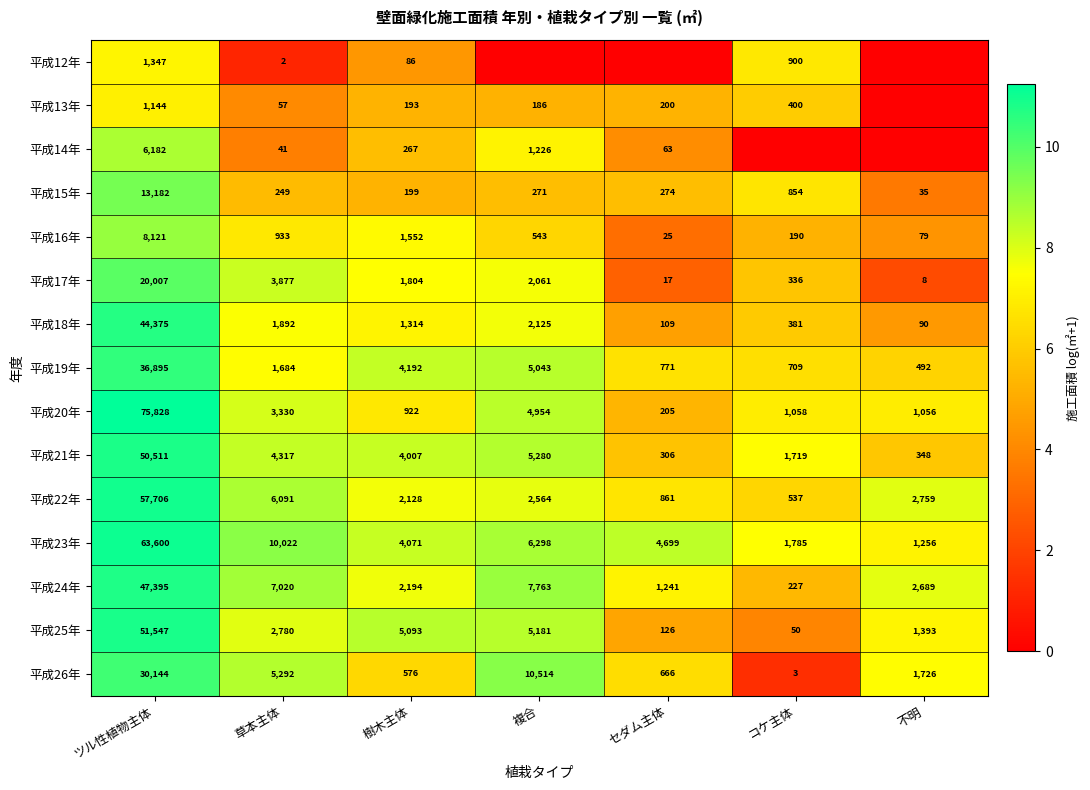

Is it true that 平成19年 equals 771 at セダム主体?

True